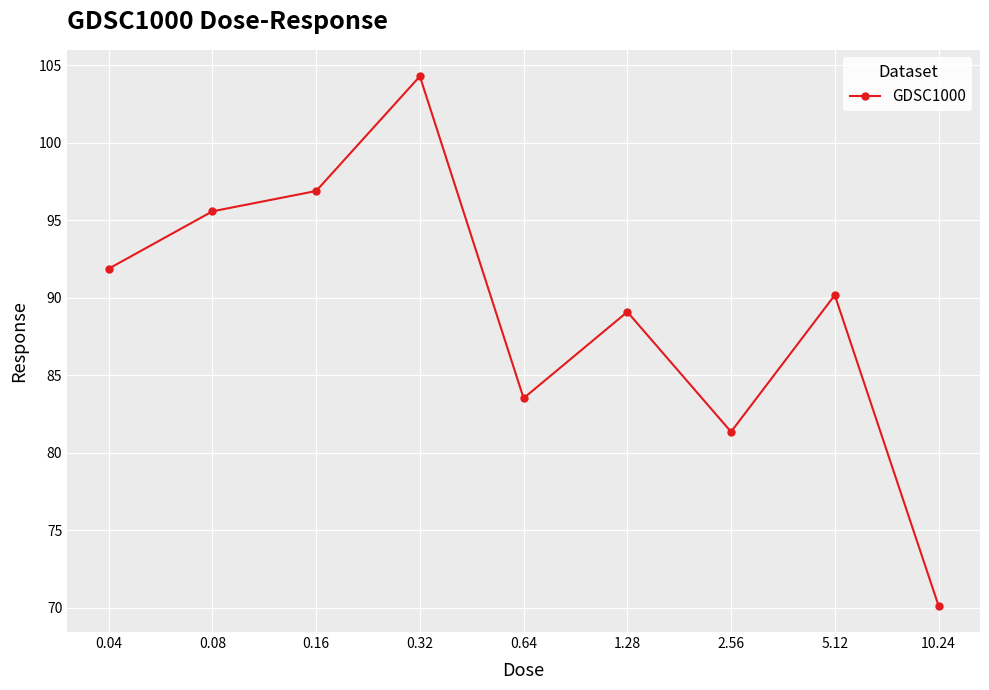

True or false: the data has more than 1 interior local peaks.

True